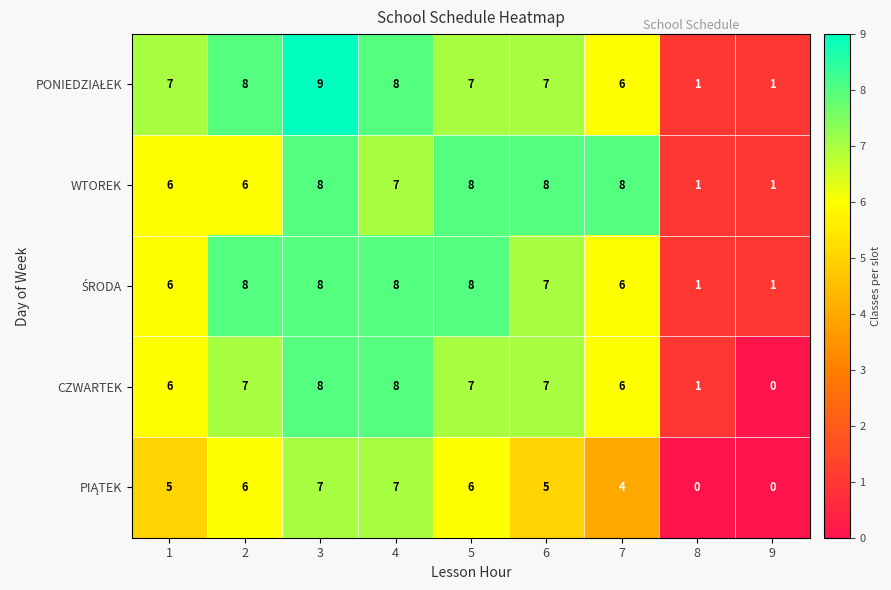

What is the difference between the highest and lowest values at 7?

4